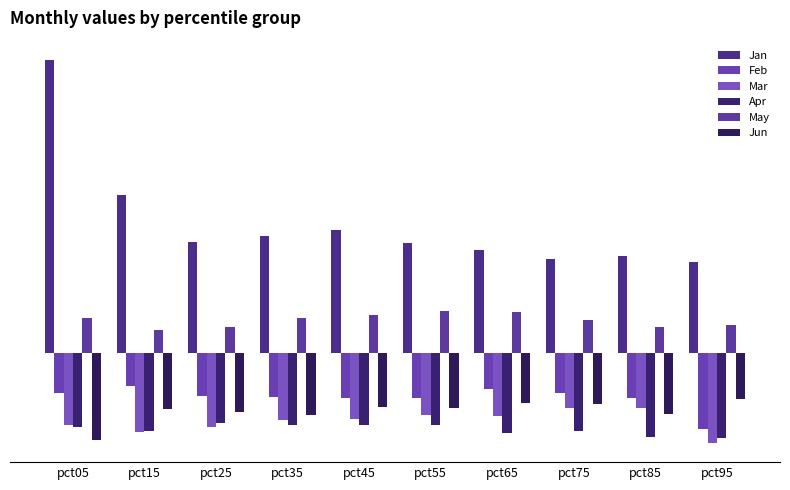

What are all the series names shown in the legend?

Jan, Feb, Mar, Apr, May, Jun